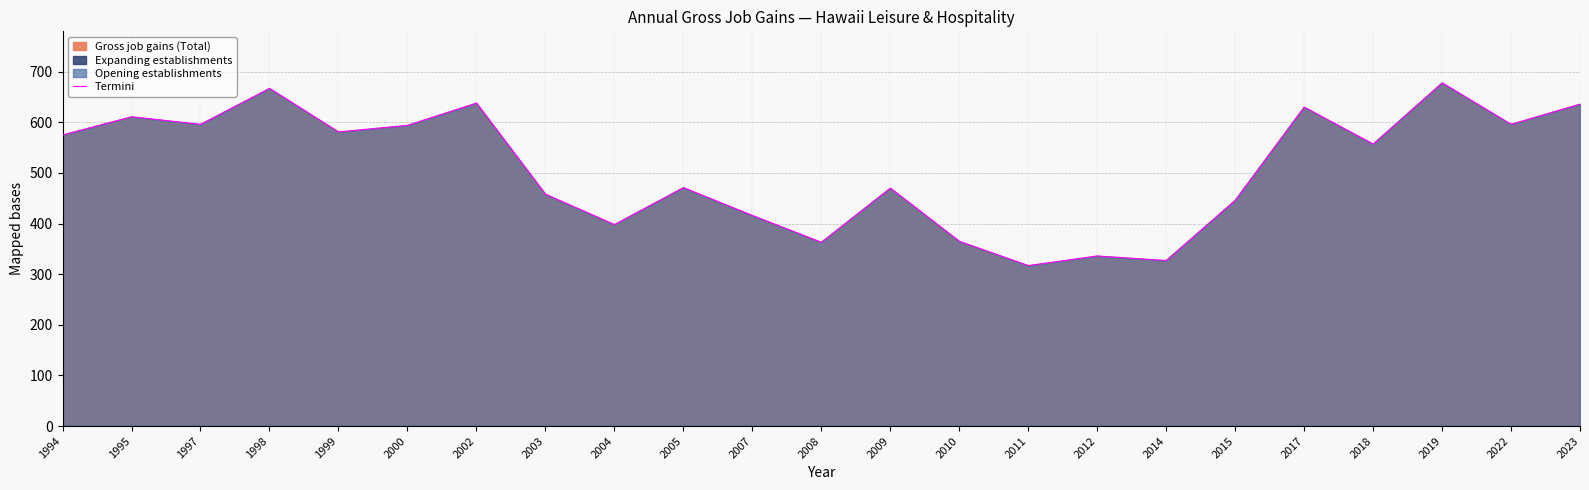

Rank the categories by value from lowest to highest.

2011, 2014, 2012, 2008, 2010, 2004, 2007, 2015, 2003, 2009, 2005, 2018, 1994, 1999, 2000, 1997, 2022, 1995, 2017, 2023, 2002, 1998, 2019